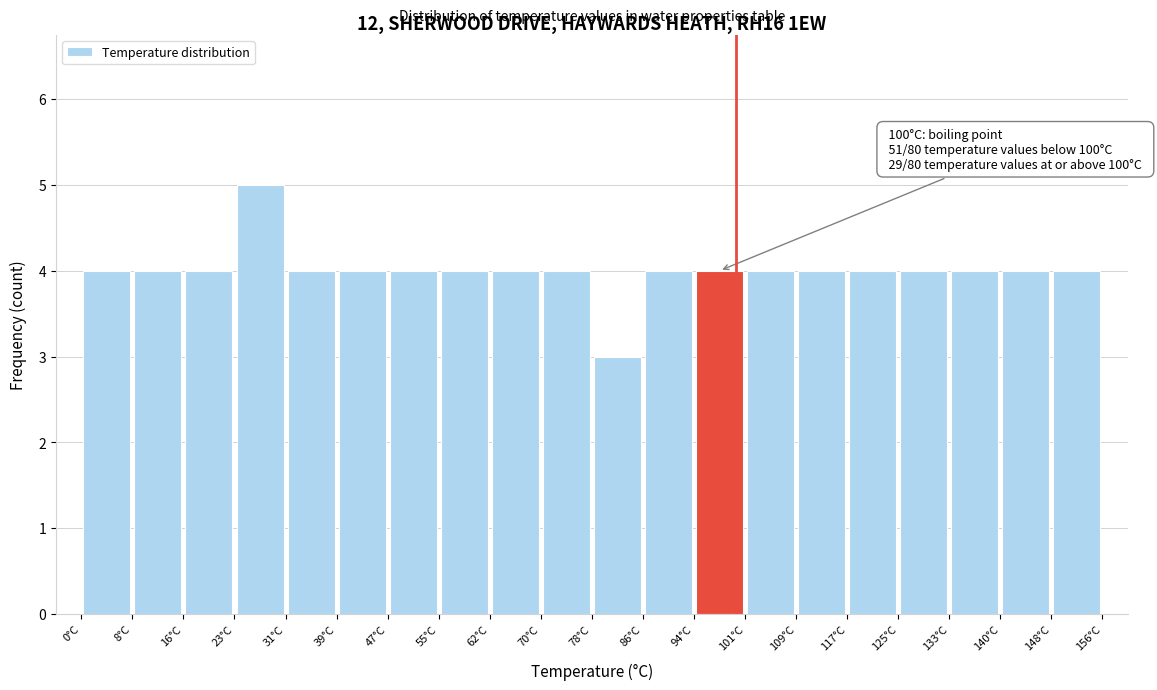

Over which range of the x-axis is the bar tallest?

23 to 31